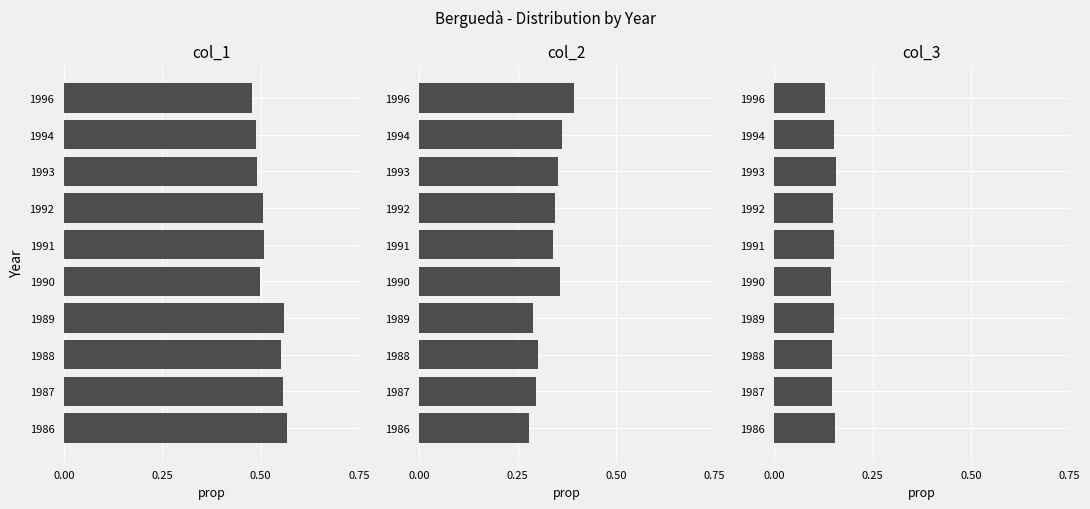

The value of col_3 at 1996 is 0.1. True or false?

True